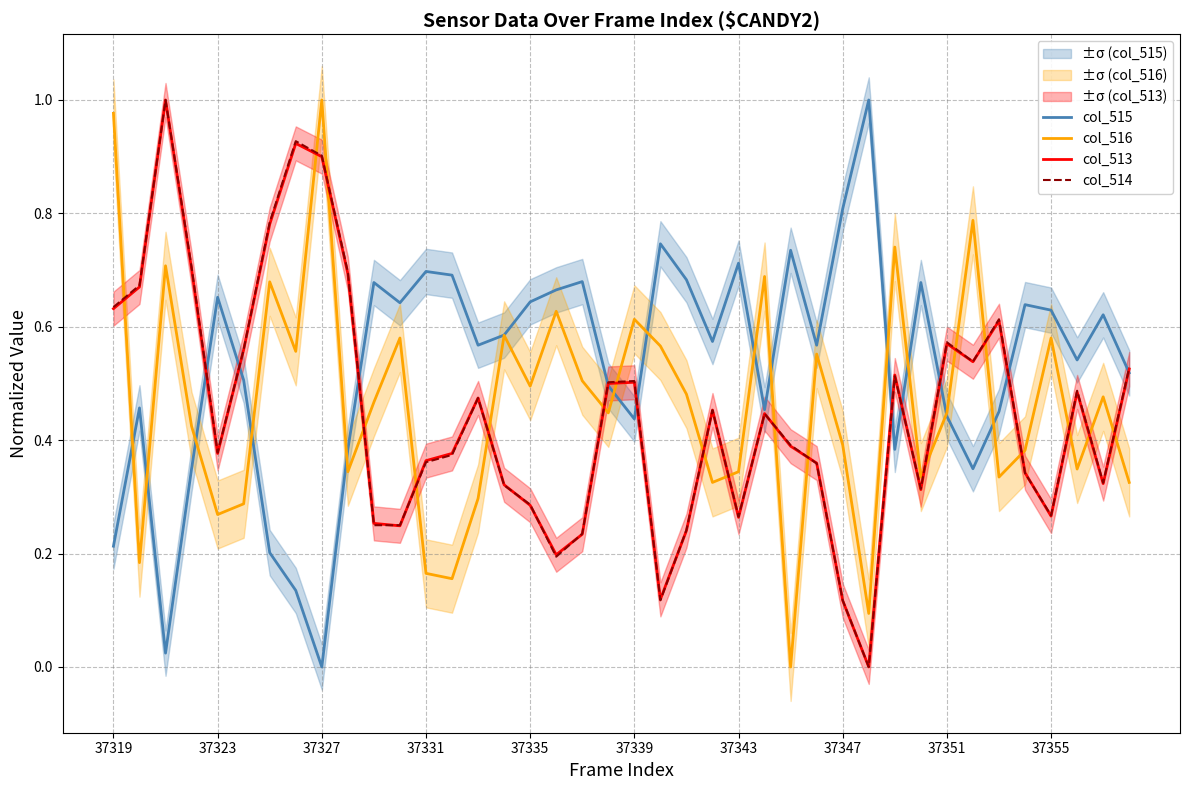

In col_513, how many points are lower than both neighbors (excluding endpoints)?

10